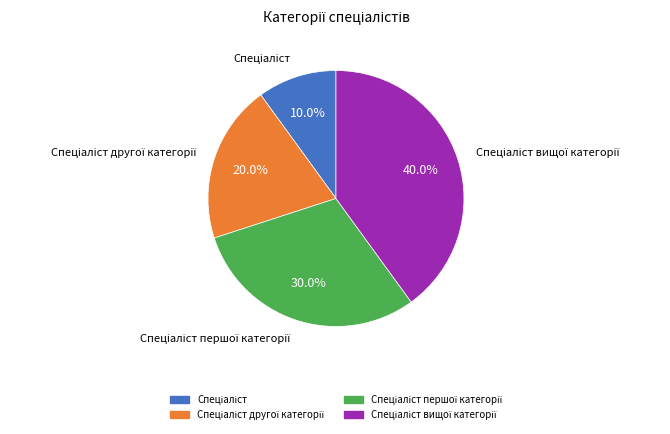

Is there any slice that represents more than half of the pie?

No